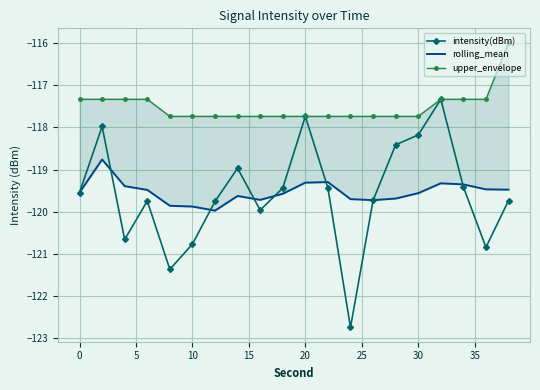

How many interior local peaks does the intensity(dBm) series have?

5